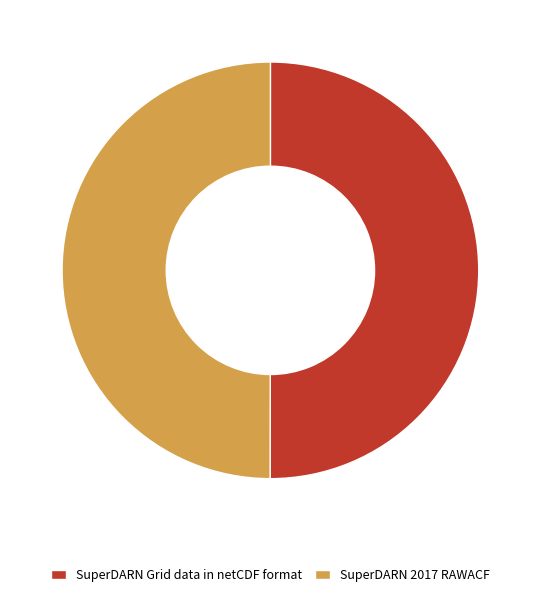

Approximately how many times larger is the value at SuperDARN Grid data in netCDF format compared to SuperDARN 2017 RAWACF?

1.0